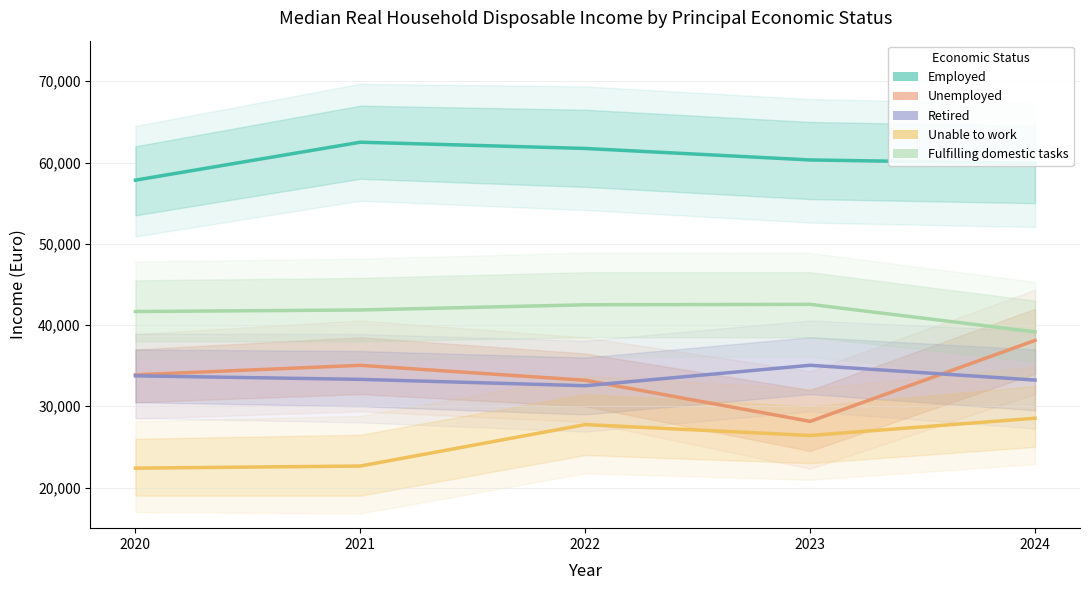

What is the smallest value displayed?

22387